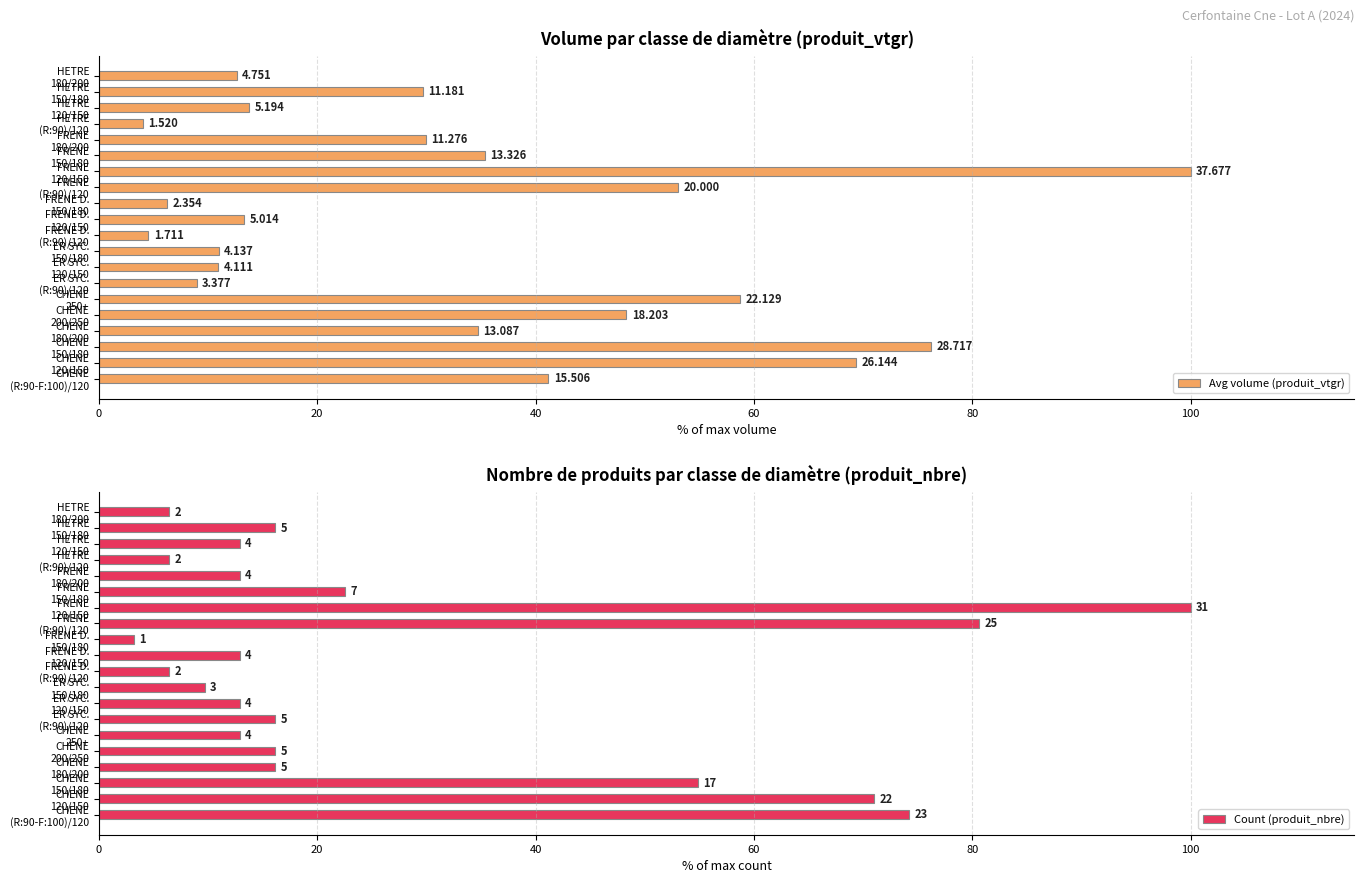

Which series has the widest spread of values?

Count (produit_nbre)